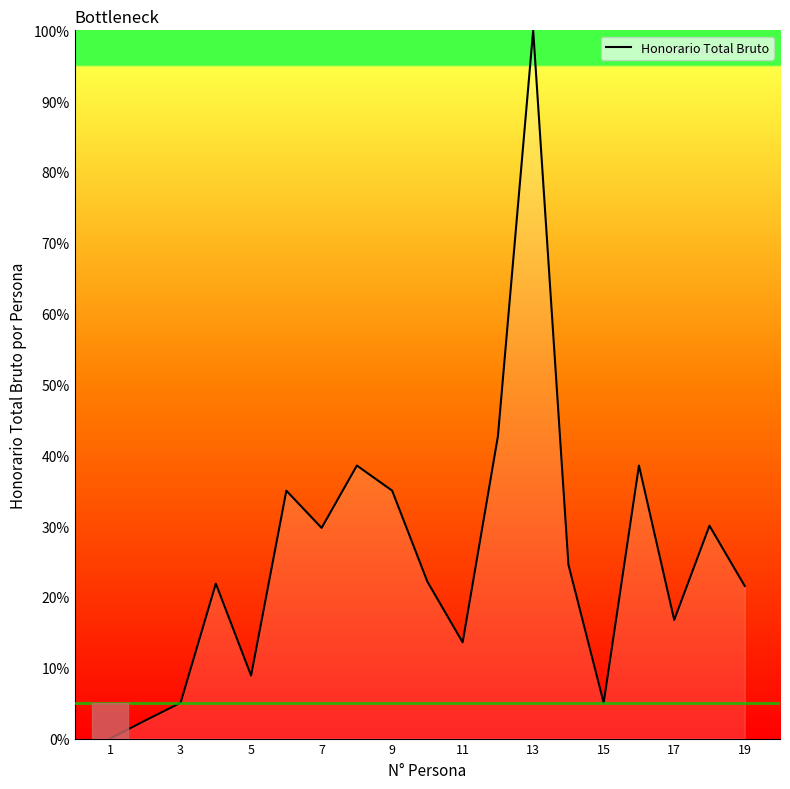

What is the difference between the maximum and minimum values?

100.0